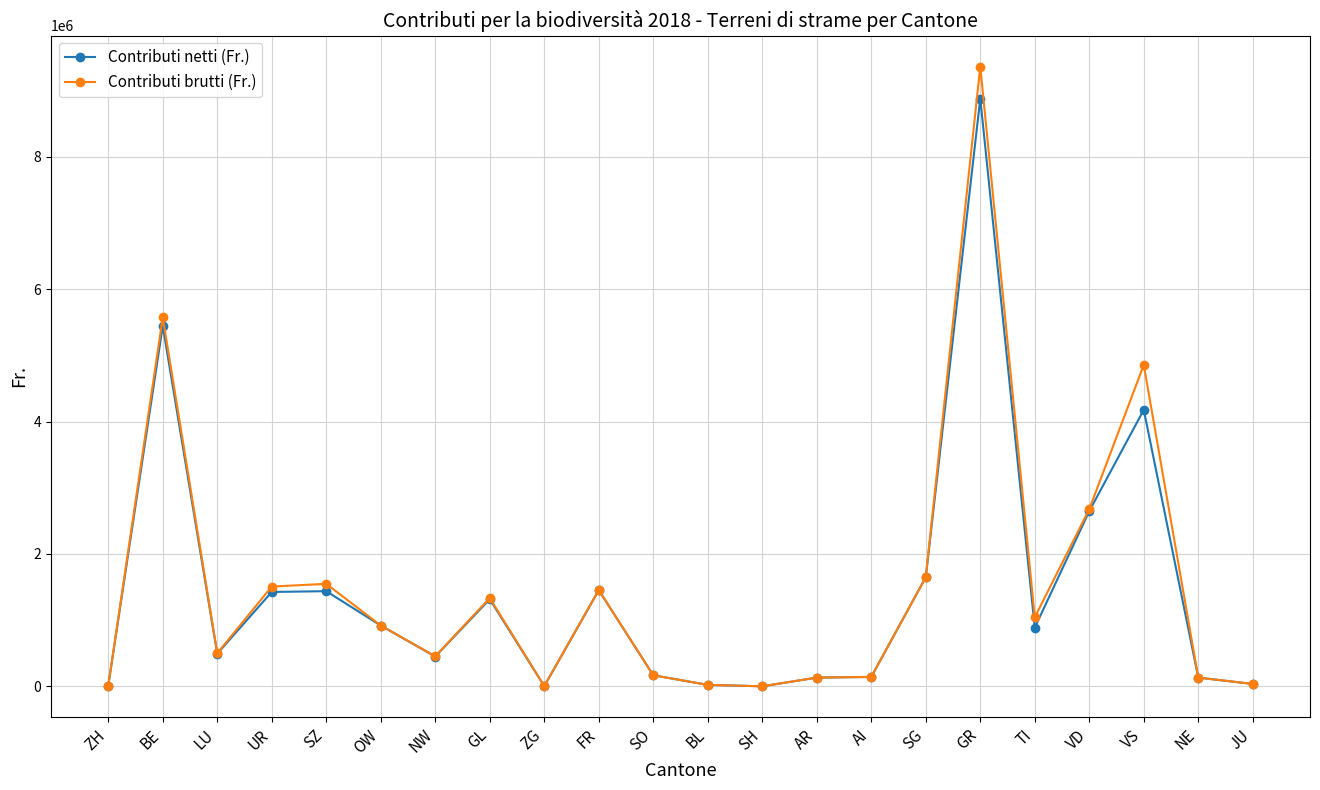

What is the average value of the Contributi brutti (Fr.) series?

1523830